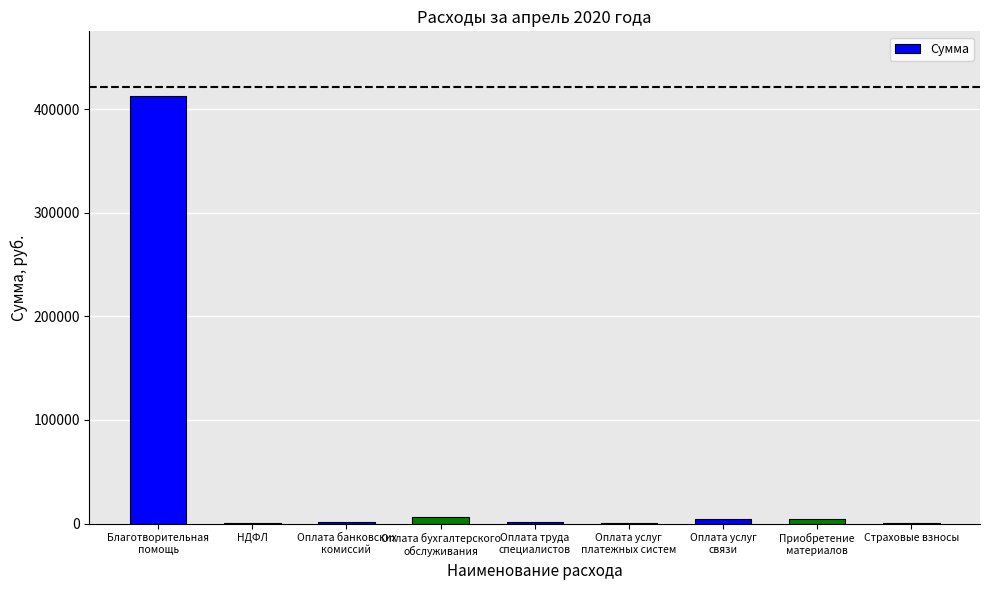

What is the sum of all values?

430780.3